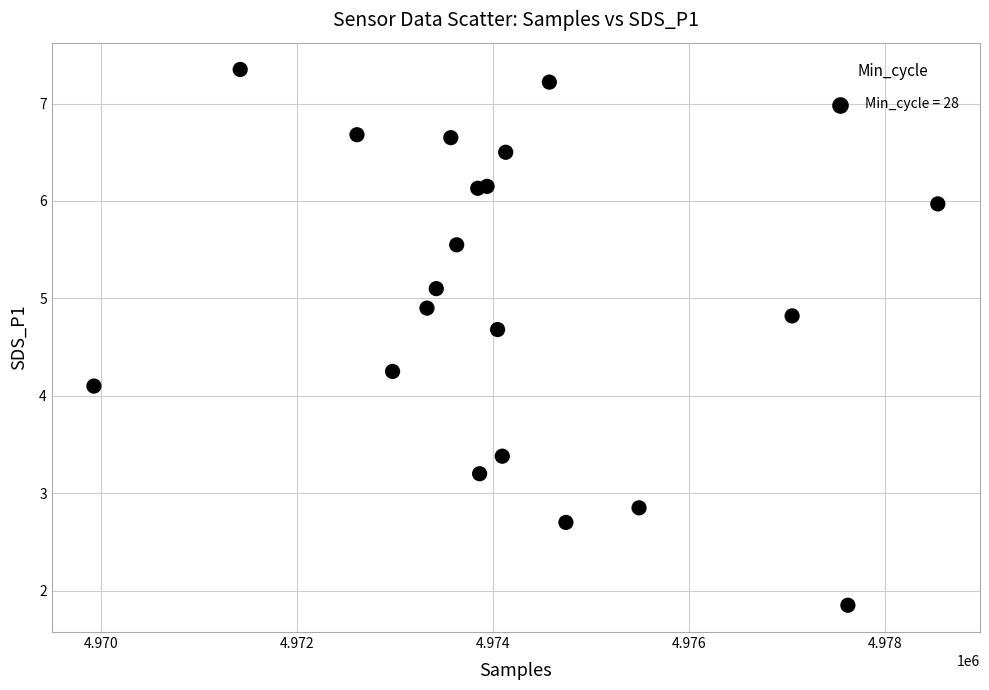

What Y value in the scatter plot is closest to 4?

4.1